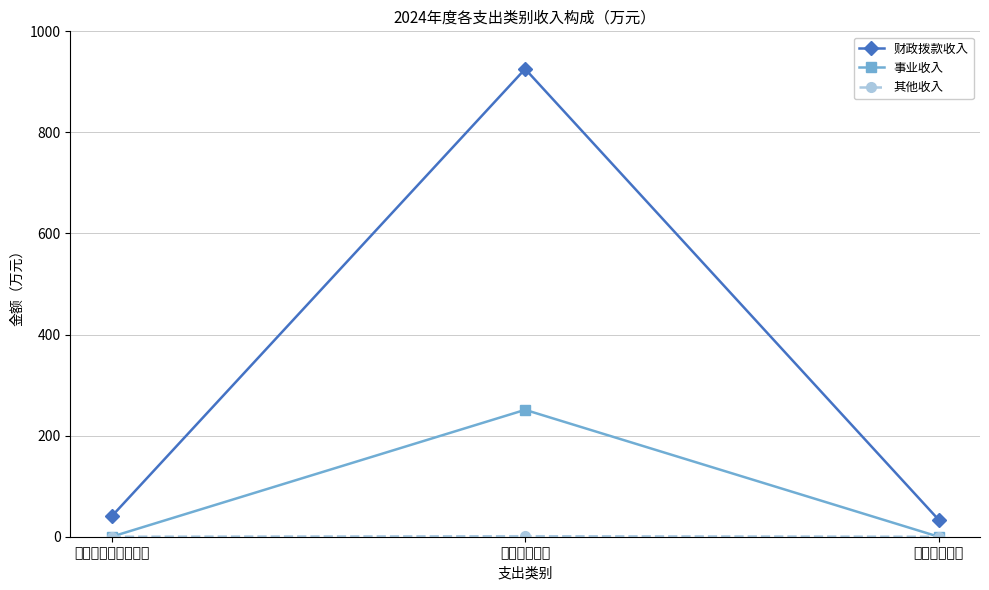

What is the label of the 1st point from the right?

住房保障支出